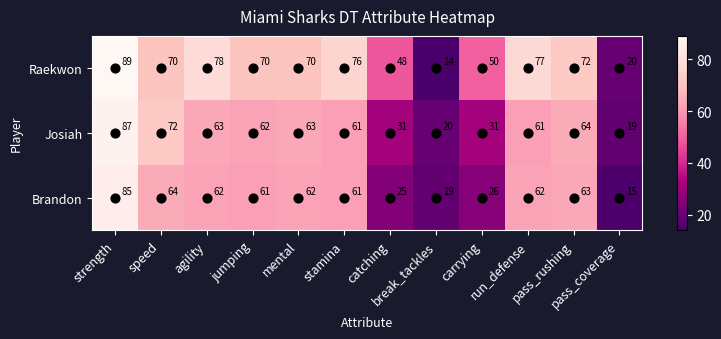

Rank the series by their maximum value, from lowest to highest.

Brandon, Josiah, Raekwon